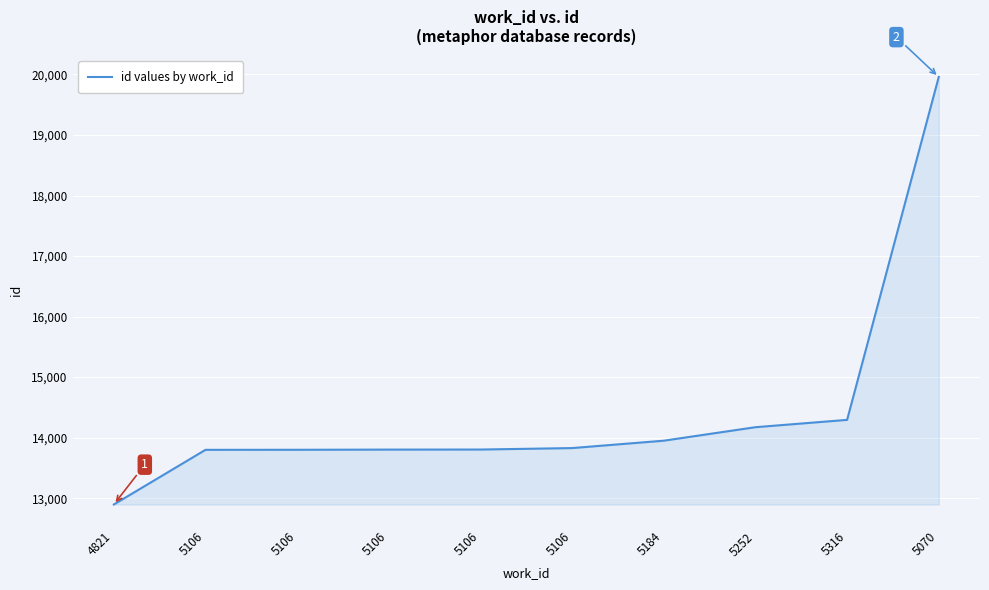

What is the value of the 4th point from the left?

13799